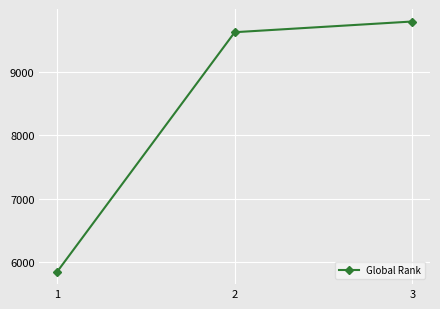

True or false: the data shows 9628 at 2.

True